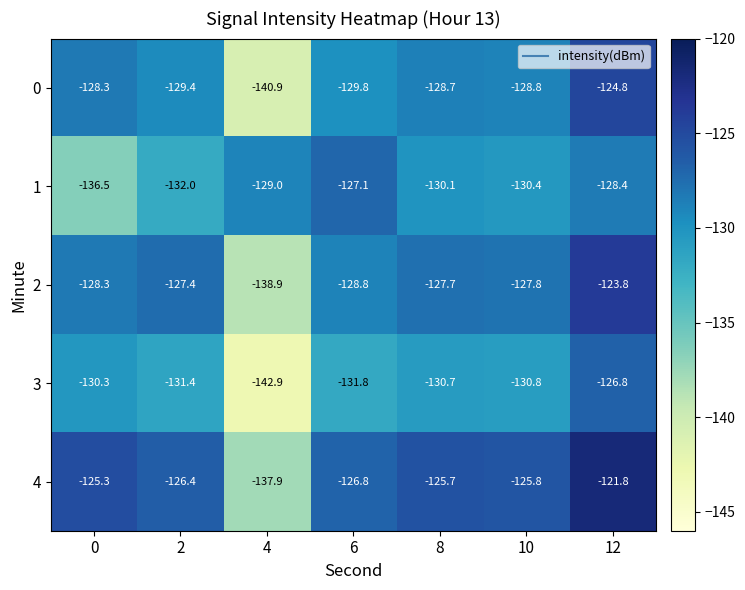

What is the difference between the second highest and second lowest values in the 0 series?

1.5